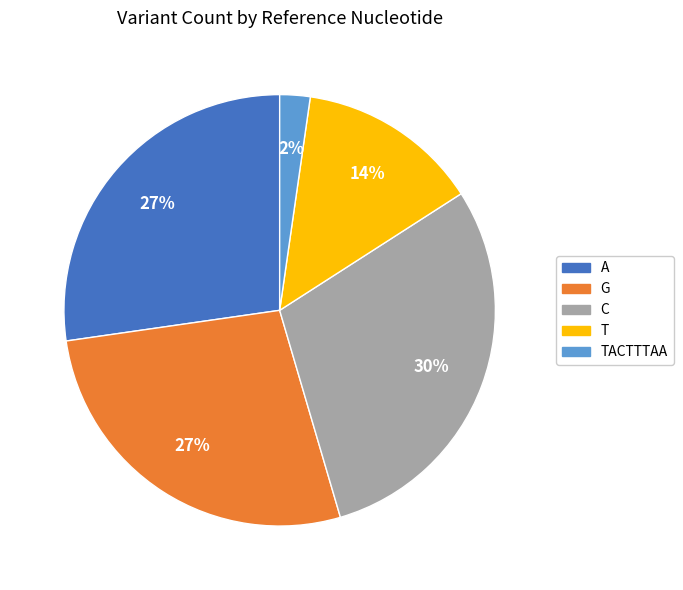

Which has a higher value, G or T?

G